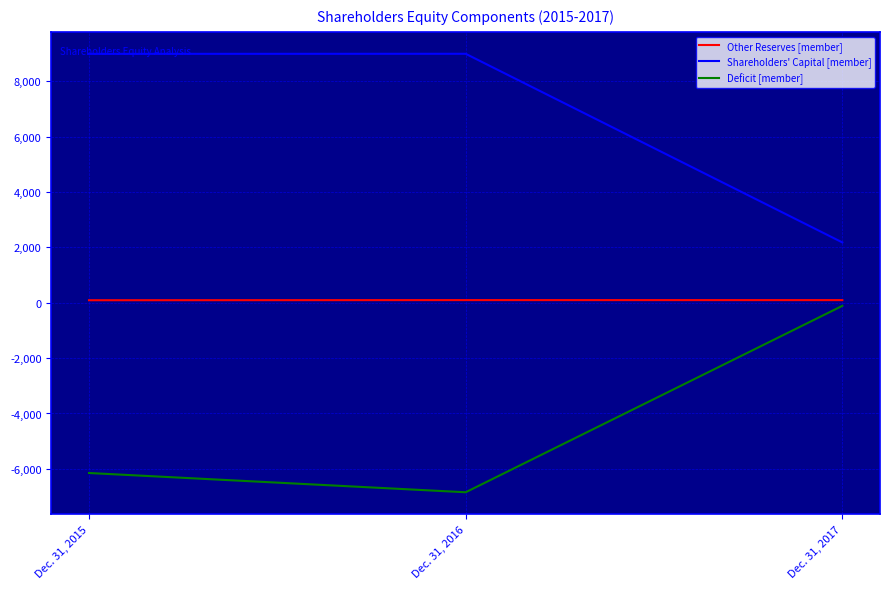

What is the difference between the maximum and minimum values in the Shareholders' Capital [member] series?

6816